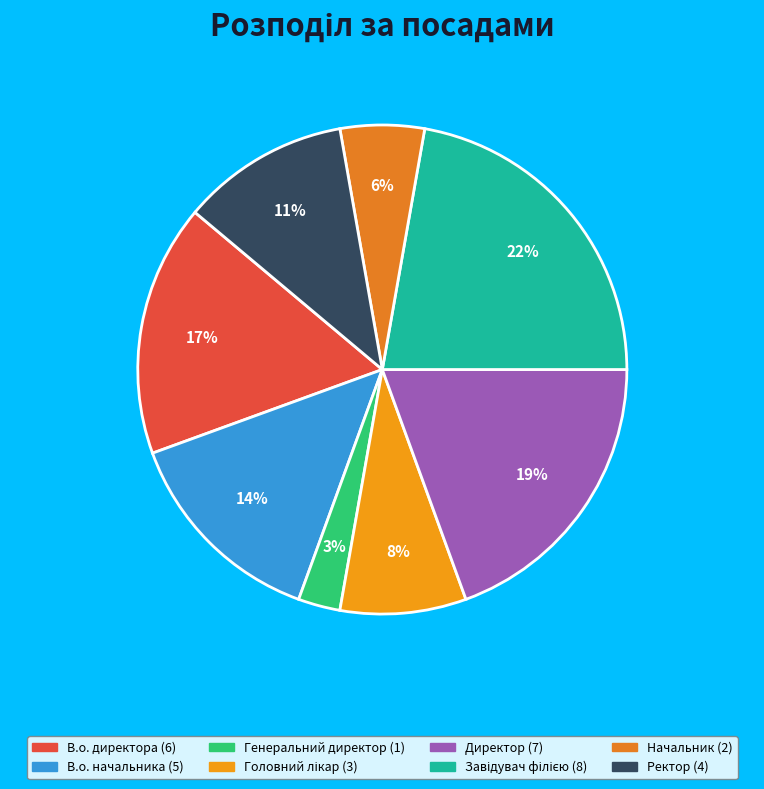

Is there any slice that represents more than half of the pie?

No